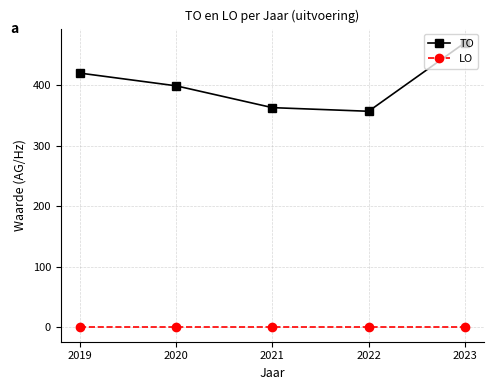

True or false: LO and TO intersect in this chart.

False